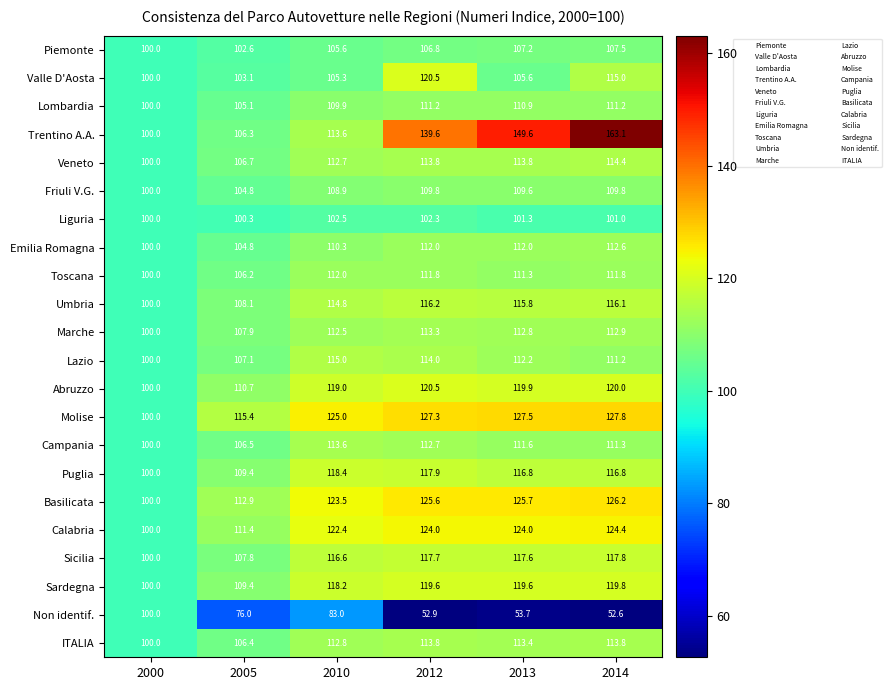

Rank the series at 2013 from highest to lowest value.

Trentino A.A., Molise, Basilicata, Calabria, Abruzzo, Sardegna, Sicilia, Puglia, Umbria, Veneto, ITALIA, Marche, Lazio, Emilia Romagna, Campania, Toscana, Lombardia, Friuli V.G., Piemonte, Valle D'Aosta, Liguria, Non identif.